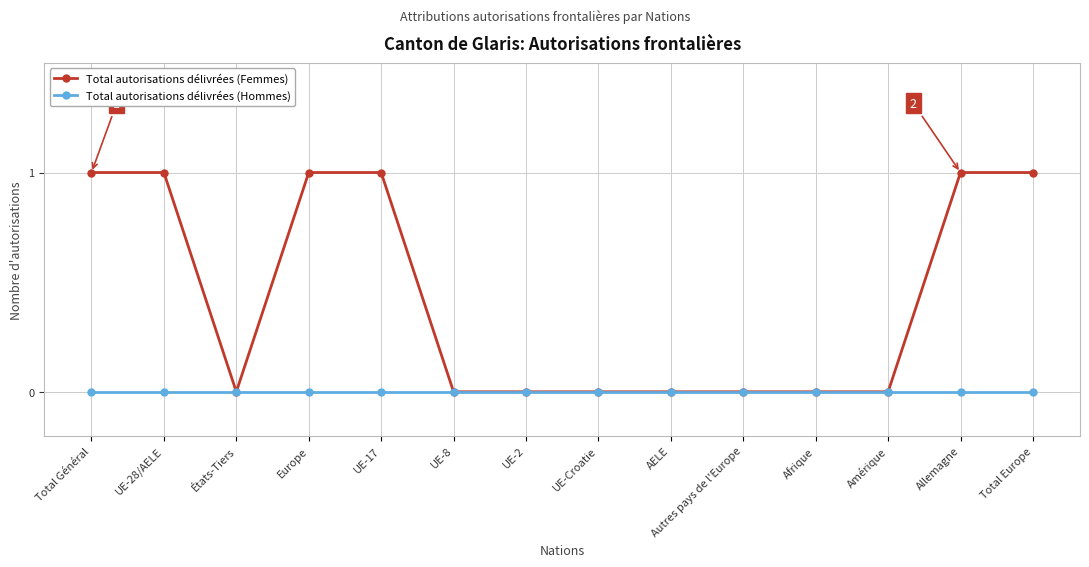

Between UE-2 and Total Europe, which series saw the biggest shift?

Total autorisations délivrées (Femmes)